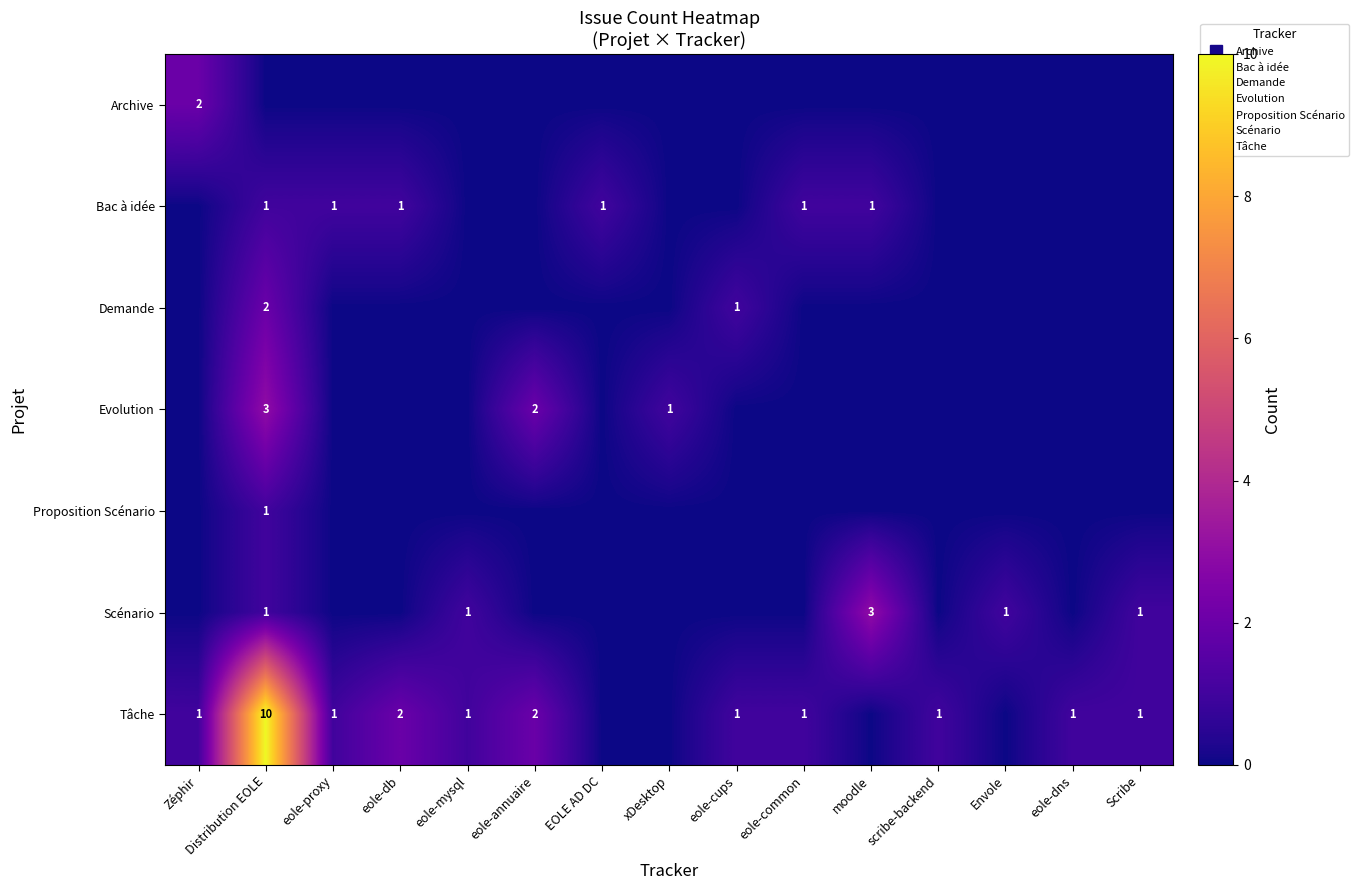

What is the difference between the maximum and minimum values in the Demande series?

2